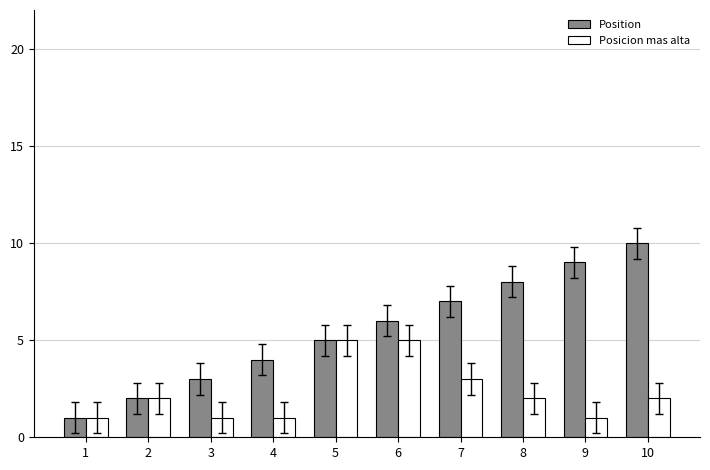

The value of Posicion mas alta at 8 is 3. True or false?

False